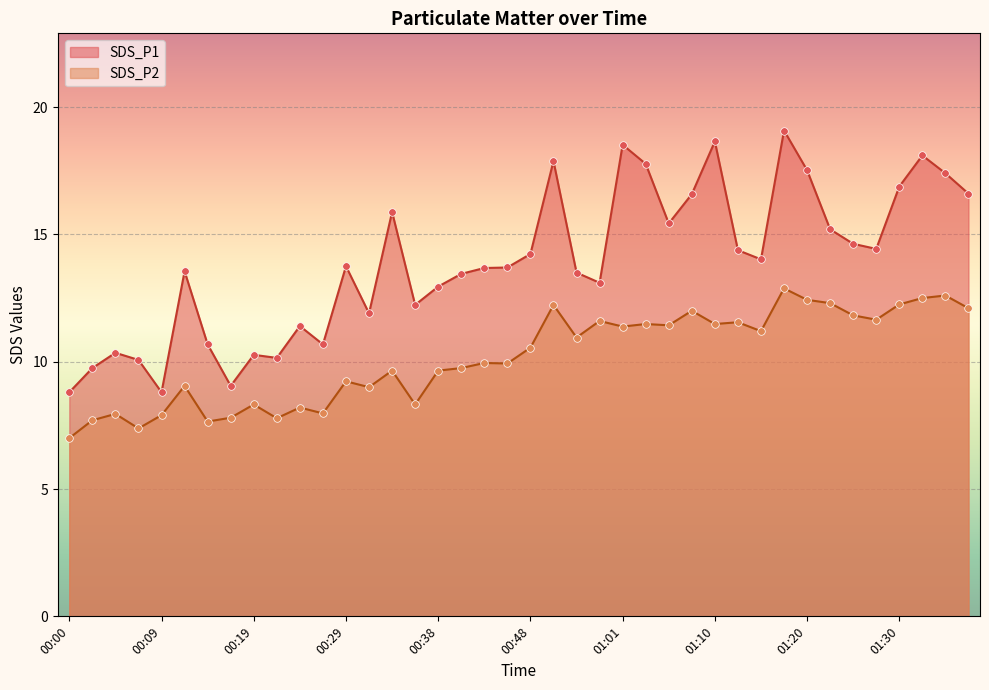

Is the value of SDS_P2 at 01:23 greater than the value of SDS_P1 at 01:35?

No